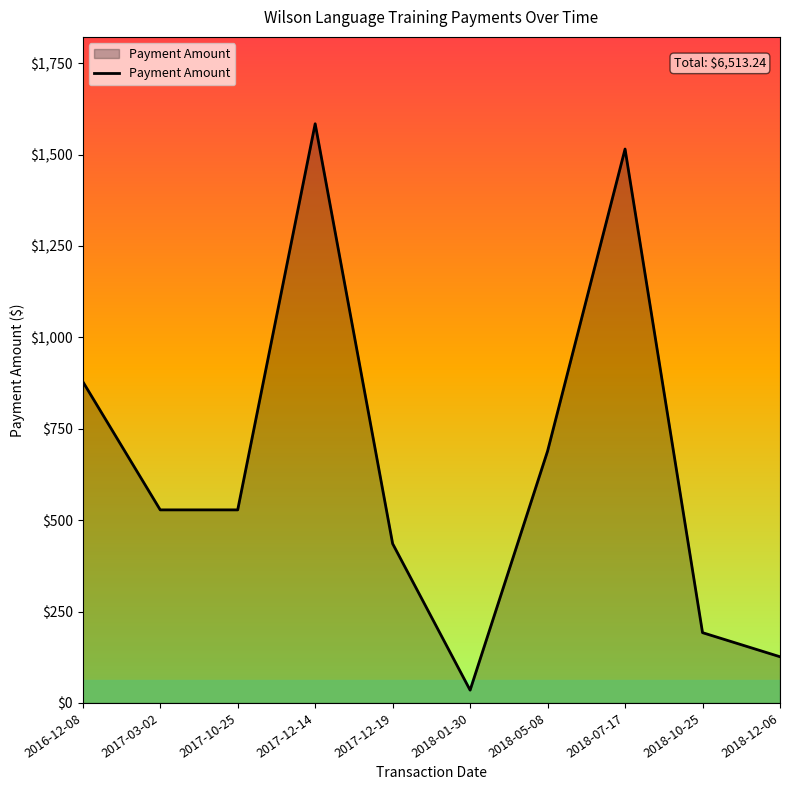

What is the change in value from 2017-03-02 to 2018-10-25?

-335.9